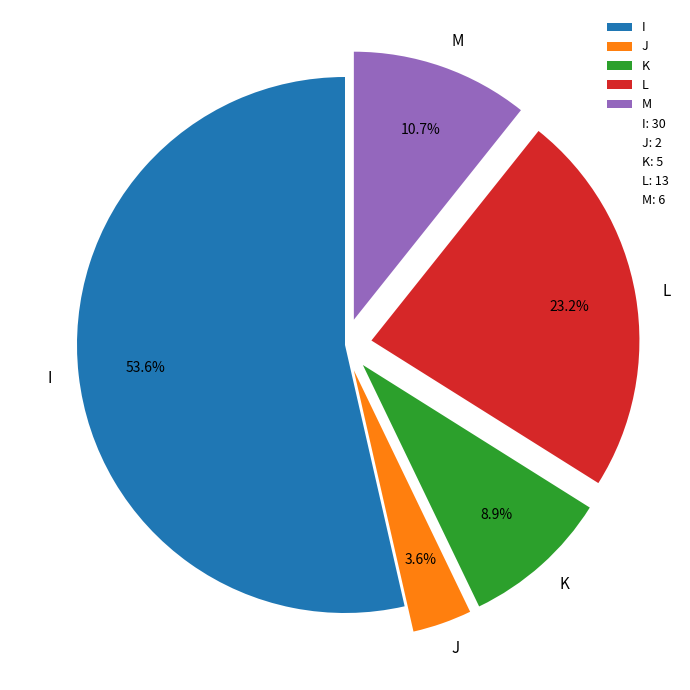

To the nearest percent, what is the combined percentage of J and I?

57%